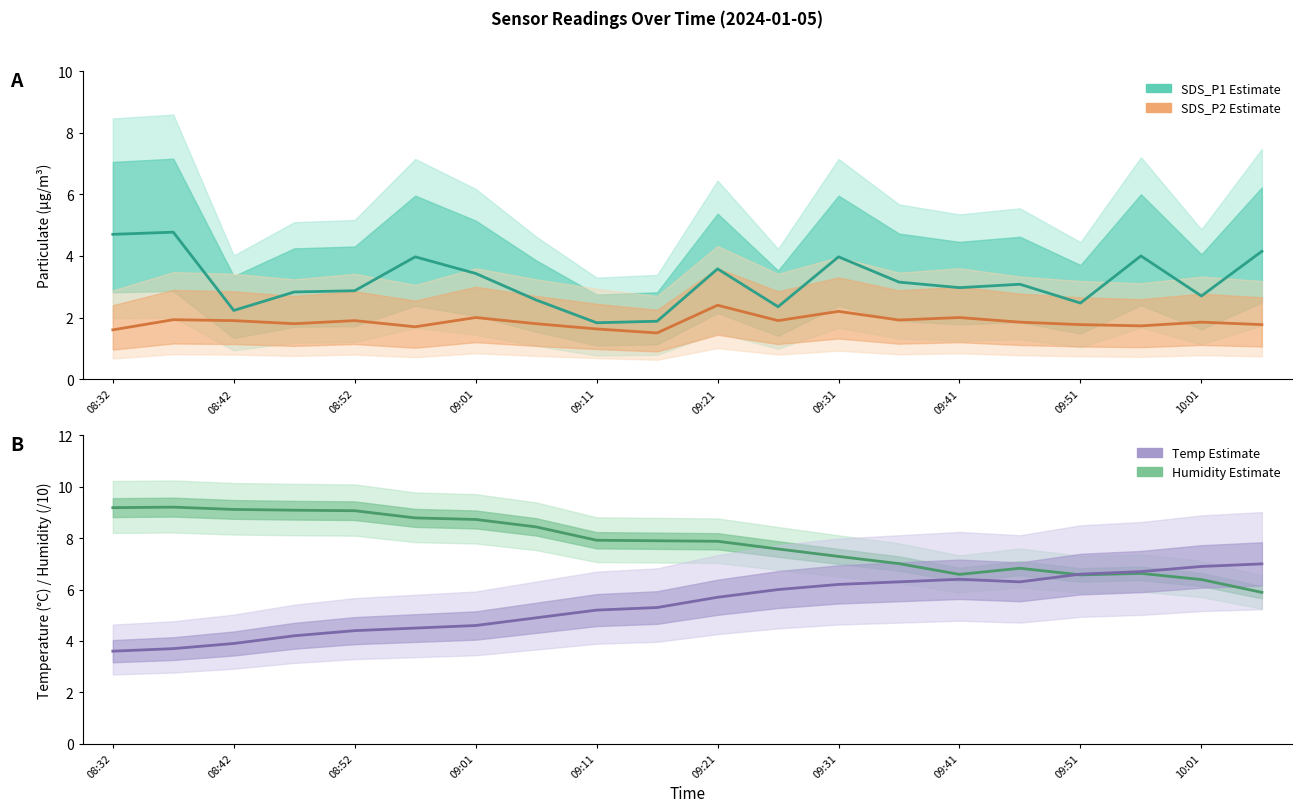

What is the difference between the maximum and second lowest values in the Humidity (/10) series?

2.8